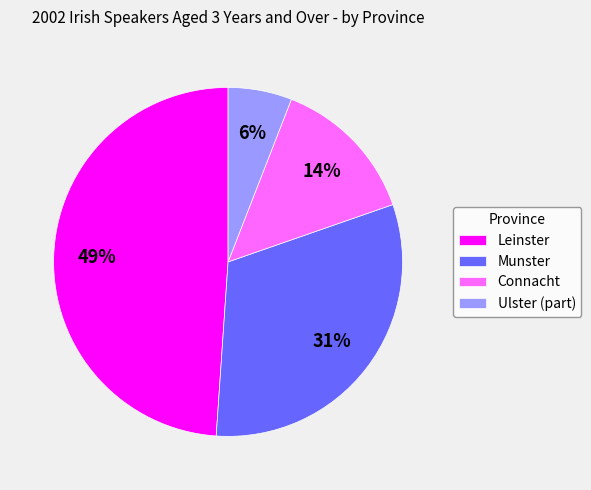

Is Ulster (part) the majority of the pie?

No